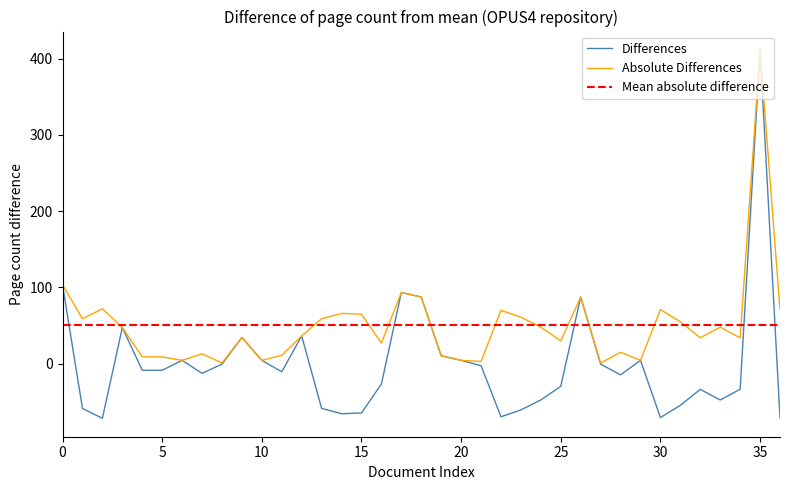

At which category is the sum across all series the highest?

35